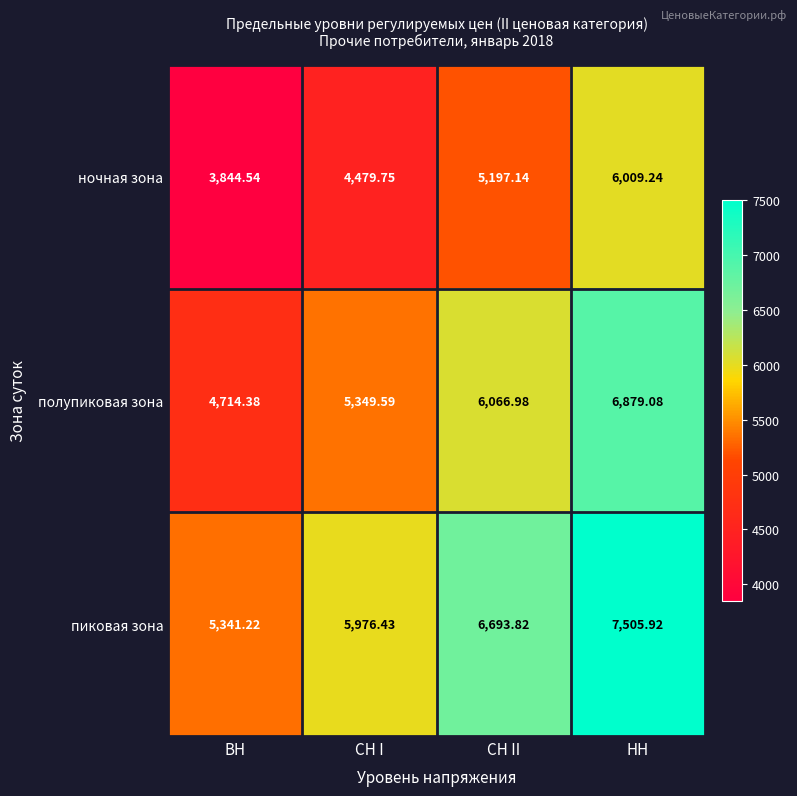

Which series has the largest total across all categories?

пиковая зона